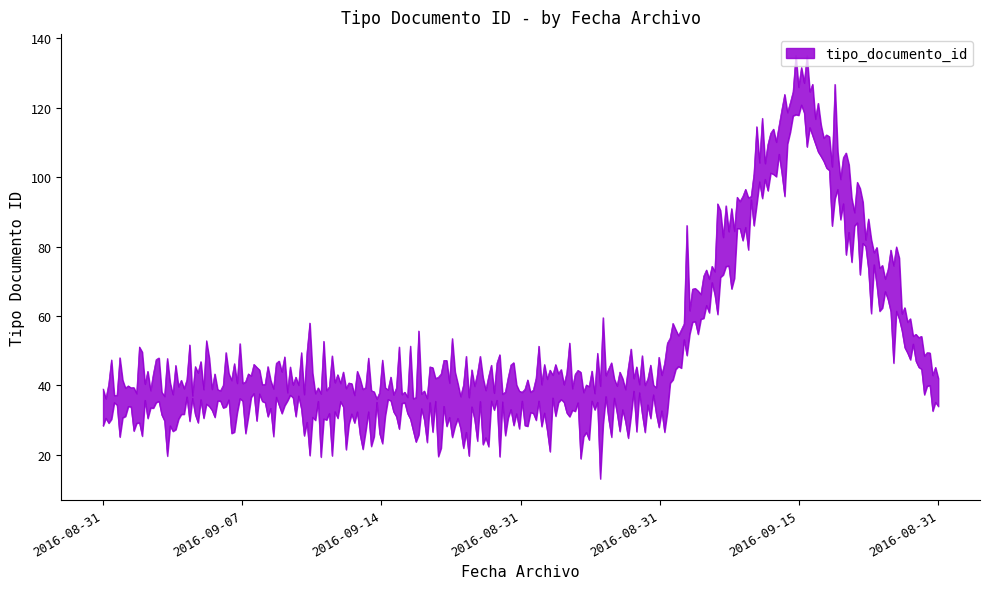

True or false: the data shows 36 at 2016-09-14 08:29:13.

True